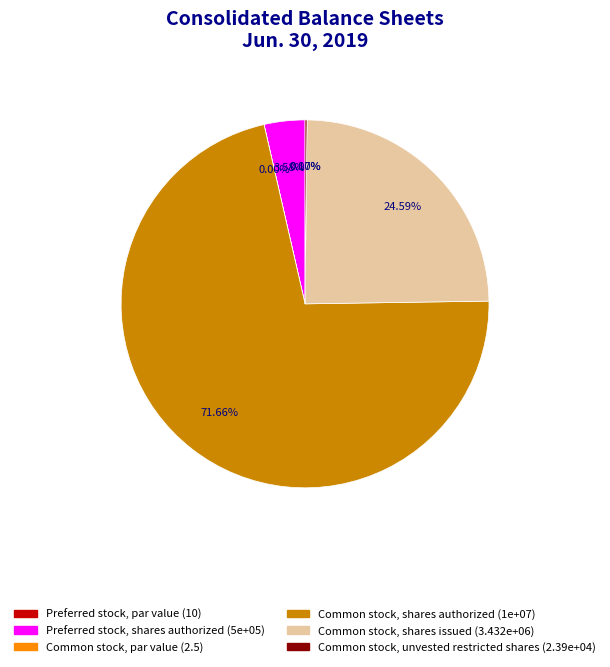

What is the majority slice?

Common stock, shares authorized